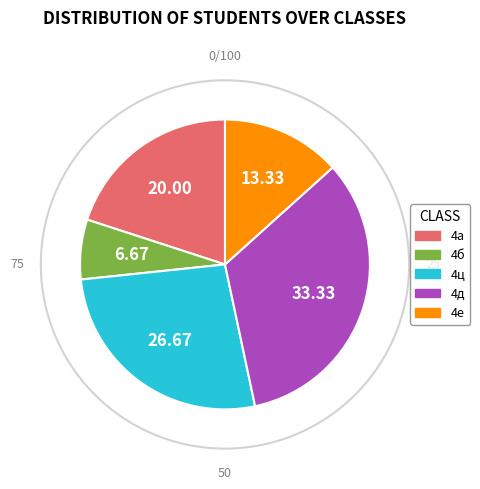

Does 4ц represent more than half of the total?

No